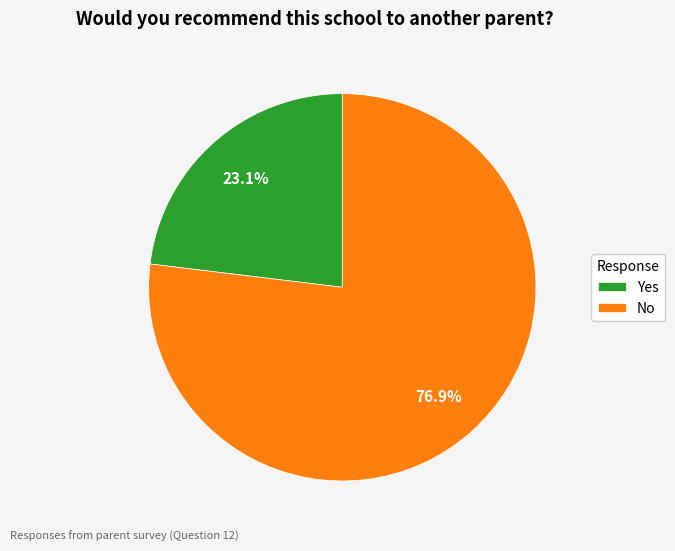

What percentage is NOT represented by Yes?

76.9%